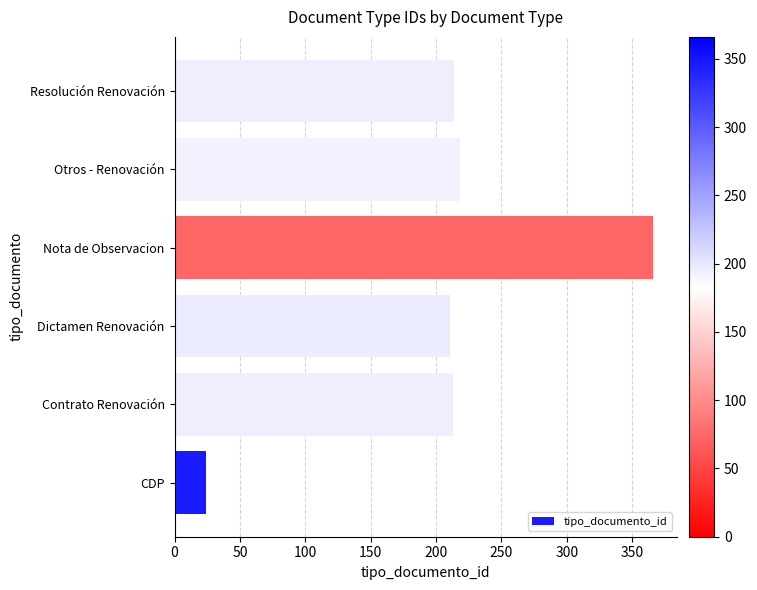

Between Contrato Renovación and Nota de Observacion, which is larger?

Nota de Observacion